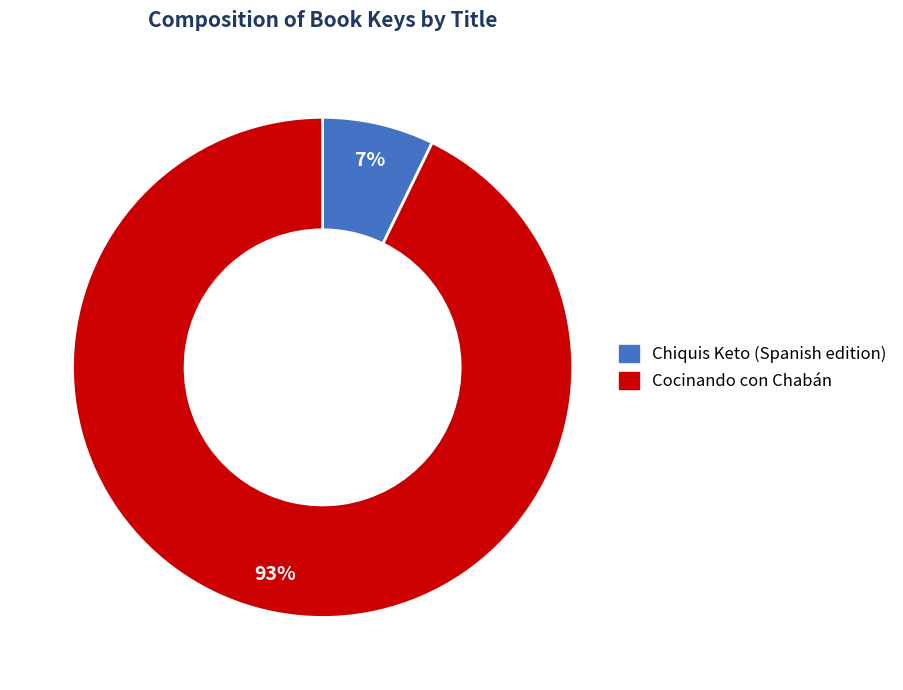

True or false: Chiquis Keto (Spanish edition) accounts for 7% of the total.

True